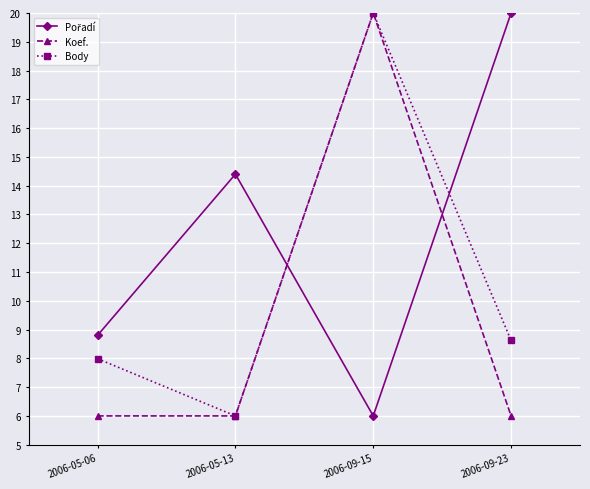

Is it true that Koef. equals 9.5 at 2006-05-06?

False